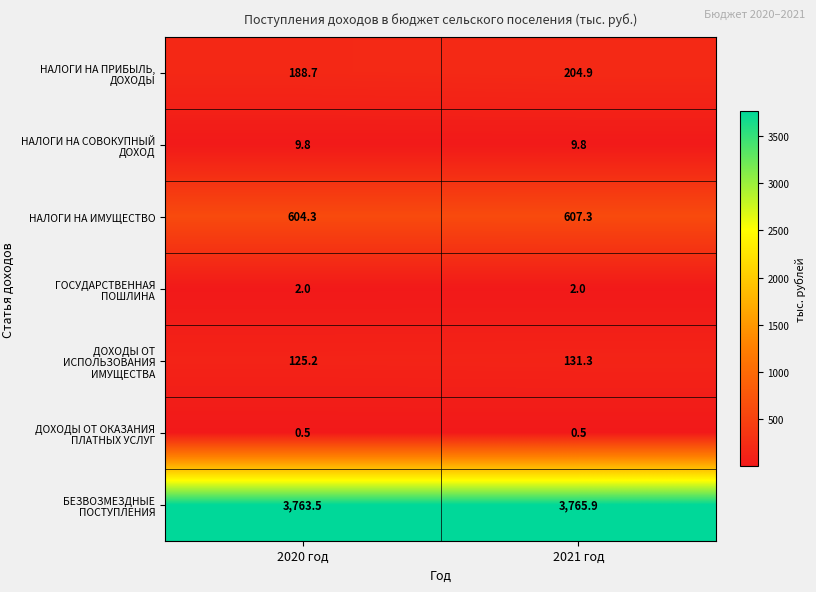

Between 2020 год and 2021 год, which series saw the biggest shift?

НАЛОГИ НА ПРИБЫЛЬ, ДОХОДЫ